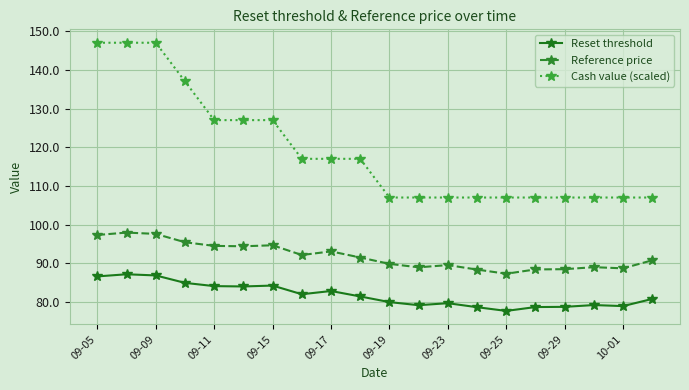

How many data points does each series have?

20